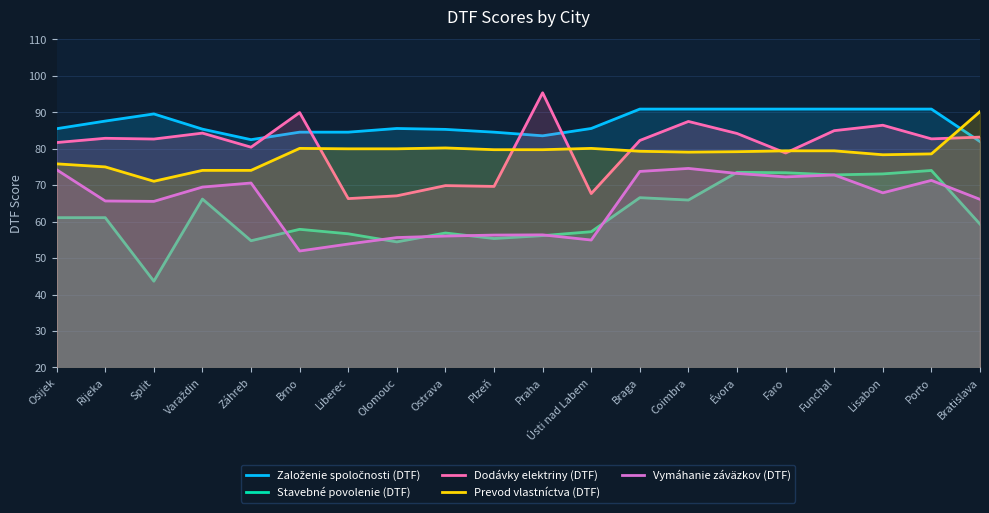

At which category does Vymáhanie záväzkov (DTF) reach its first local valley?

Split